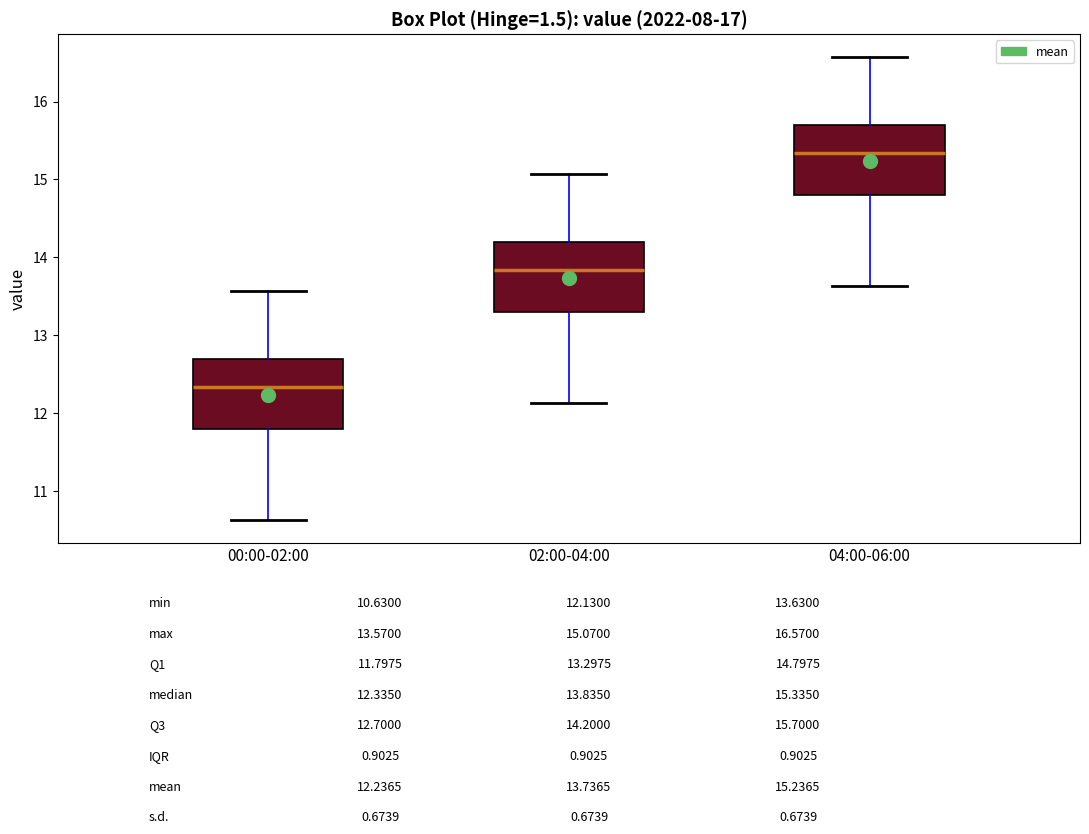

Reading left to right, read every box against the y-axis: the position of its median line, the range the box covers, and the ends of its whiskers. The values are not printed on the chart, so give them approximately, as read against the axis.

00:00-02:00: median 12.3, box 11.8 to 12.7, whiskers 10.6 to 13.6
02:00-04:00: median 13.8, box 13.3 to 14.2, whiskers 12.1 to 15.1
04:00-06:00: median 15.3, box 14.8 to 15.7, whiskers 13.6 to 16.6